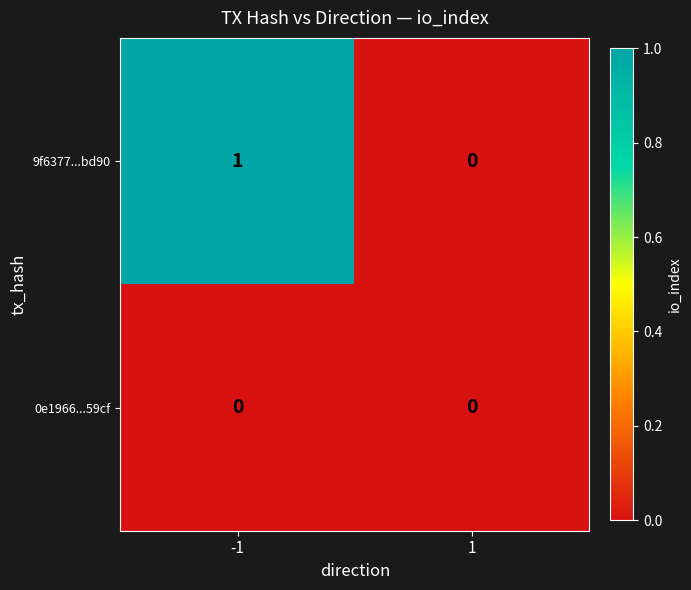

Rank the series by their maximum value, from lowest to highest.

0e1966...59cf, 9f6377...bd90